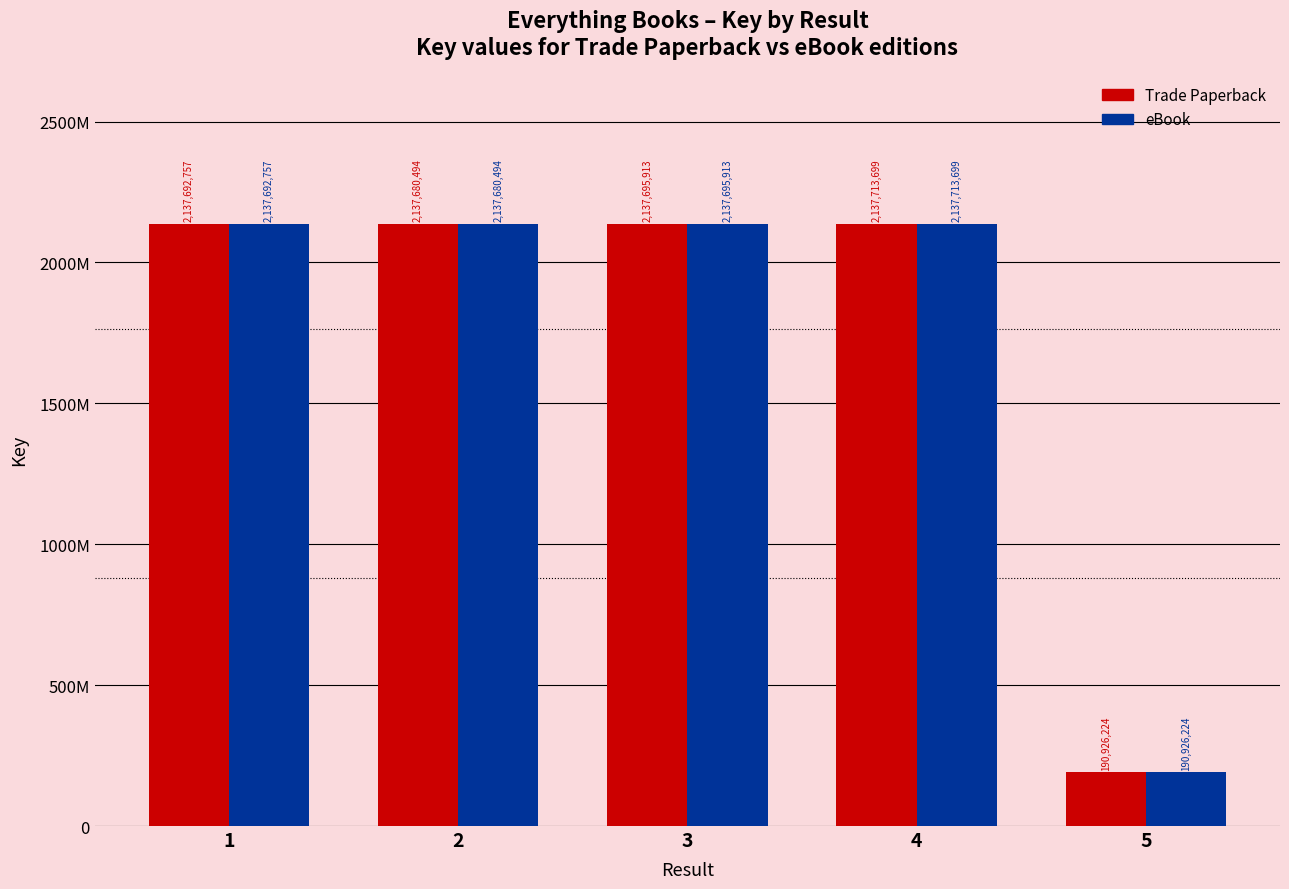

What is the value of the eBook bar at the 2nd from the left?

2137680494